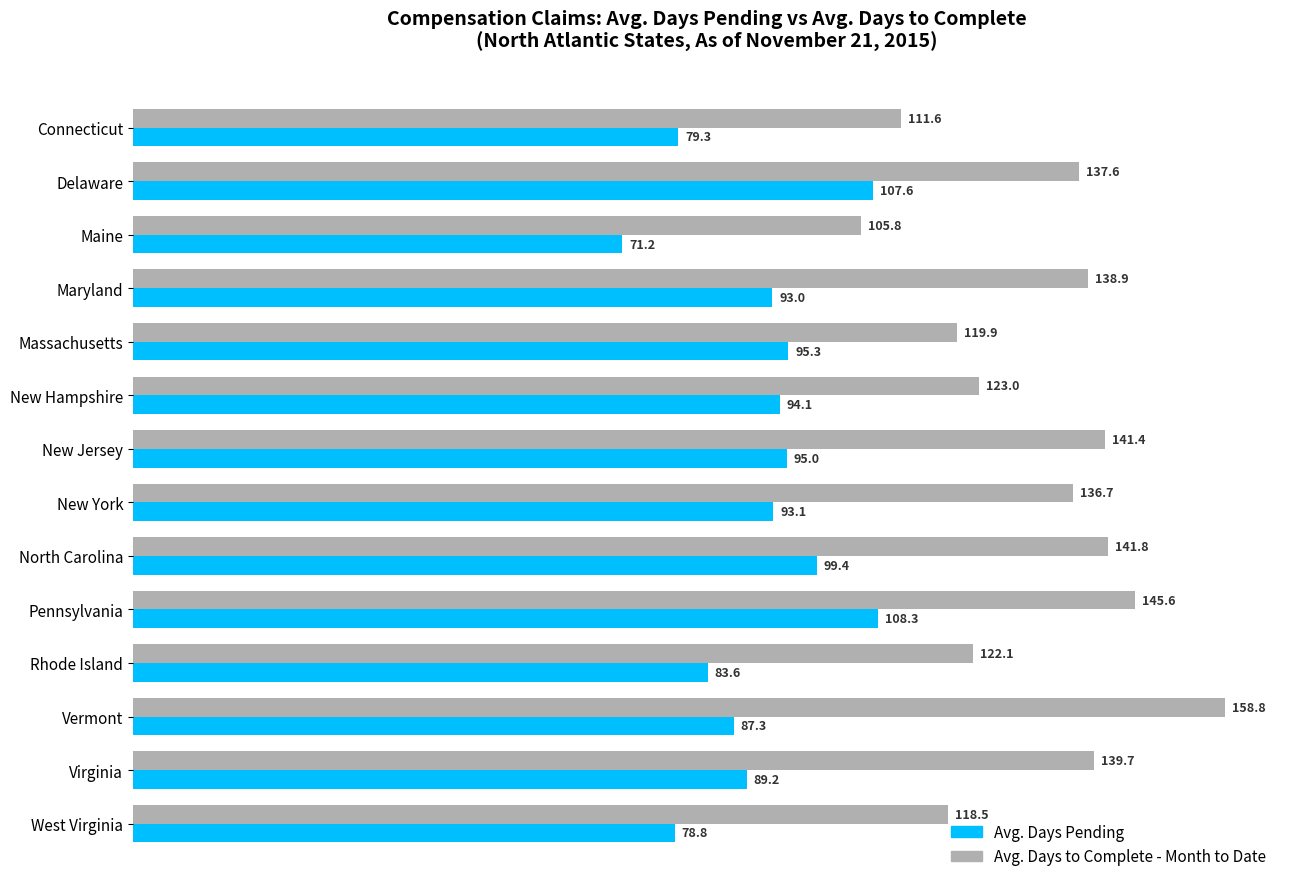

How many values in the Avg. Days to Complete - Month to Date series are below 137?

7